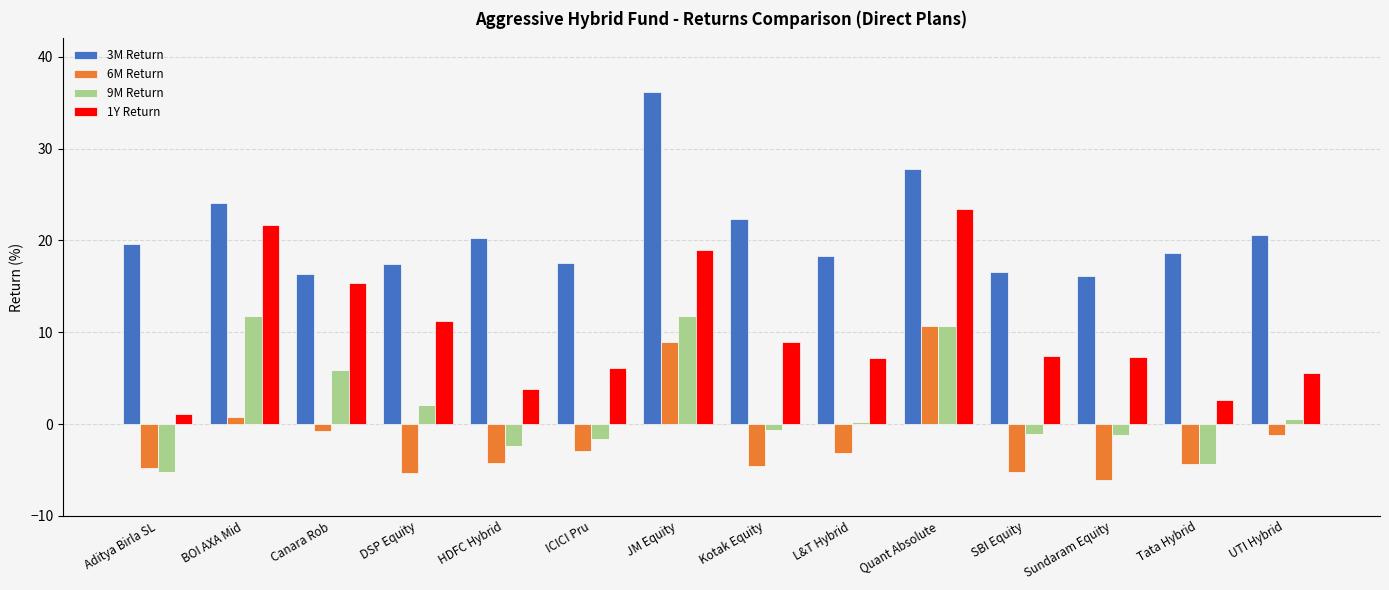

How many series are shown in this chart?

4